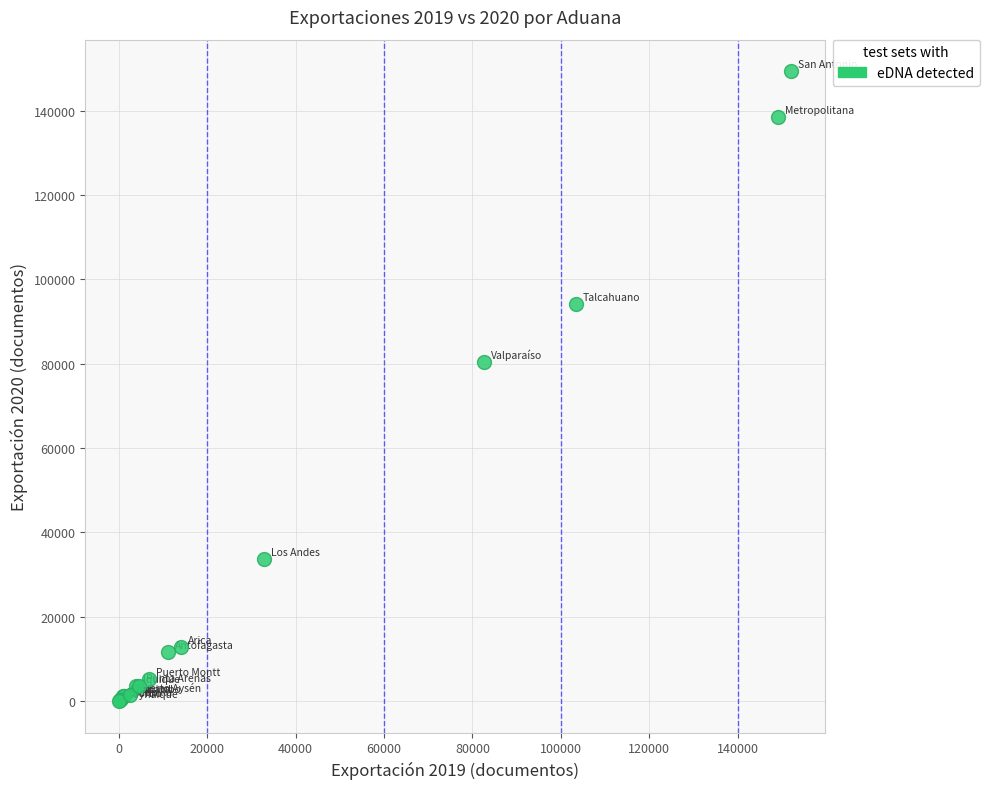

What Y value in the scatter plot is closest to 74701?

80447